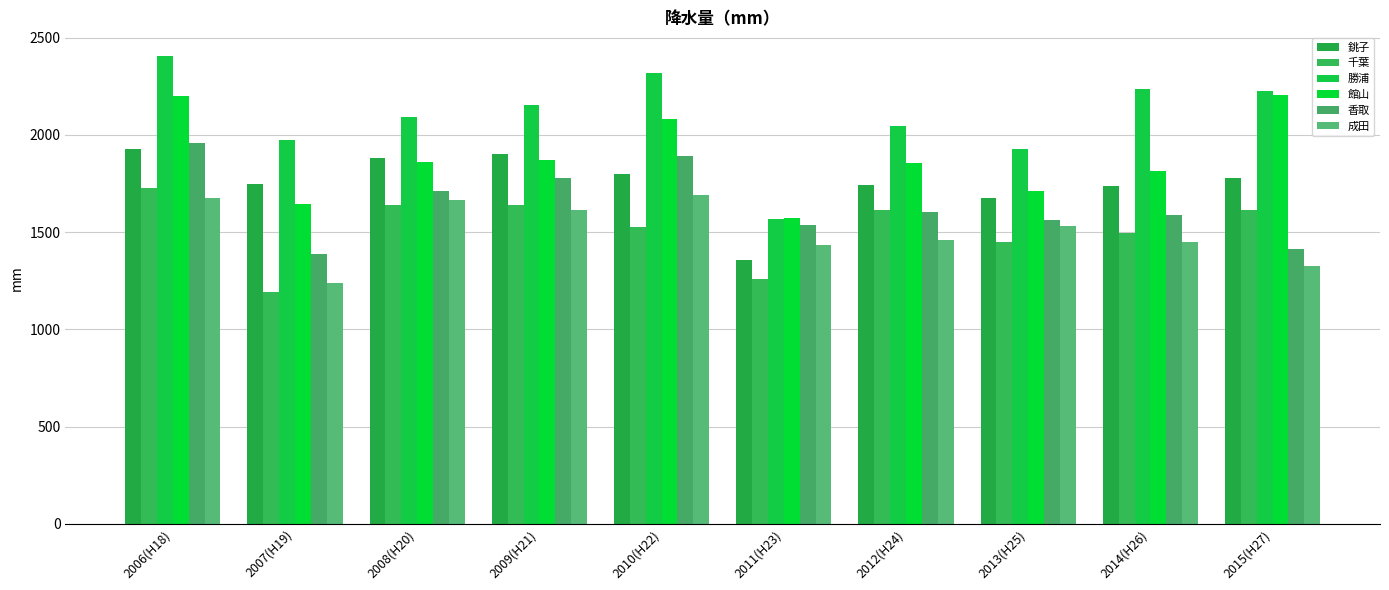

Between 2011(H23) and 2015(H27), which series saw the biggest shift?

勝浦